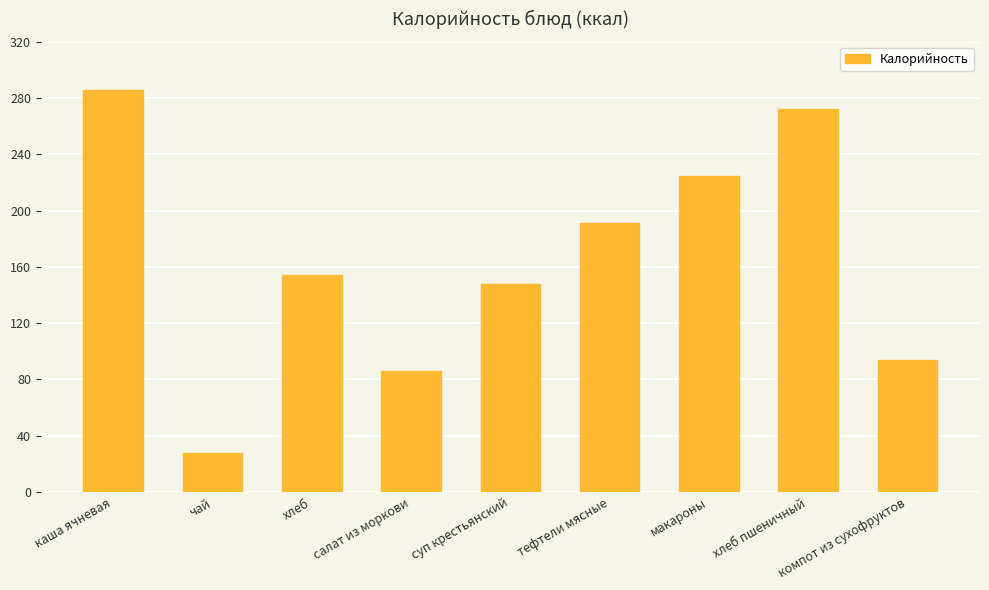

Rank the categories by value from lowest to highest.

чай, салат из моркови, компот из сухофруктов, суп крестьянский, хлеб, тефтели мясные, макароны, хлеб пшеничный, каша ячневая